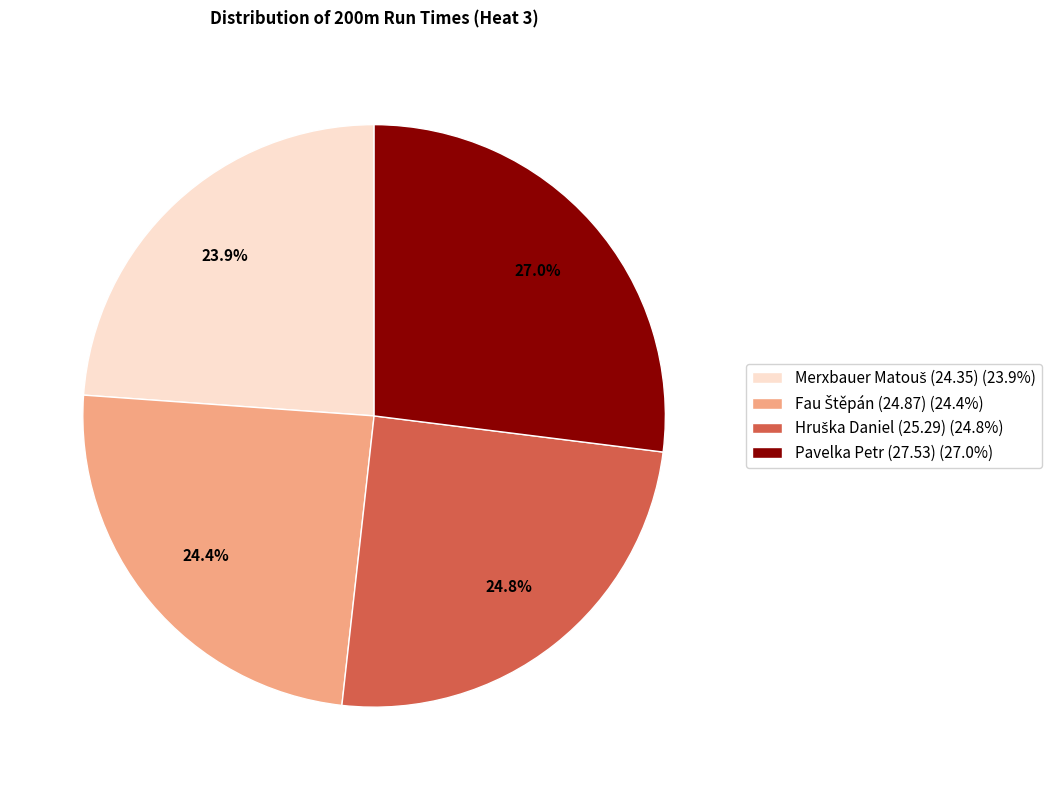

The Pavelka Petr (27.53) slice represents 19% of the pie. True or false?

False